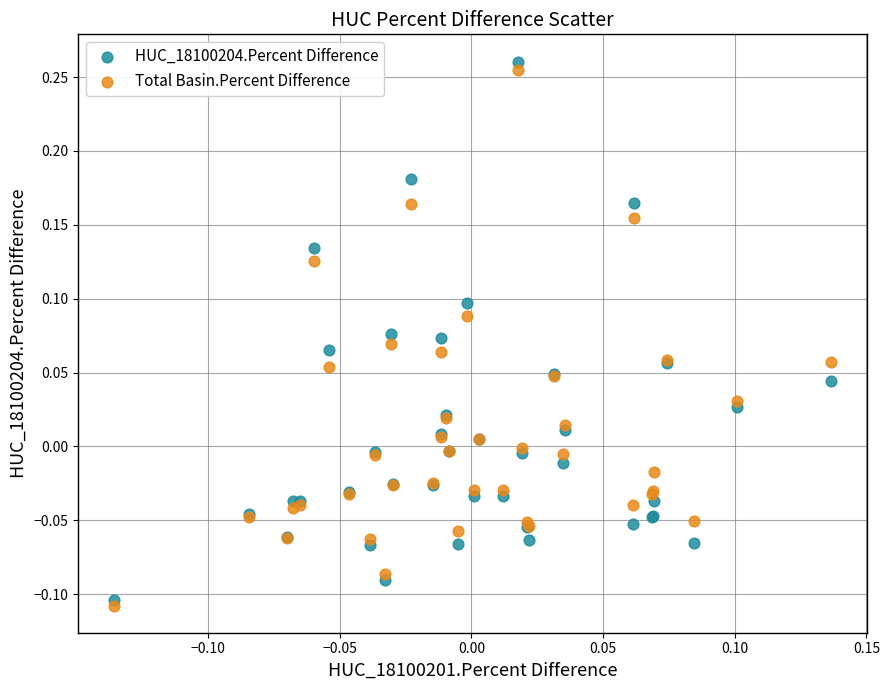

Which series contains the highest Y value?

HUC_18100204.Percent Difference